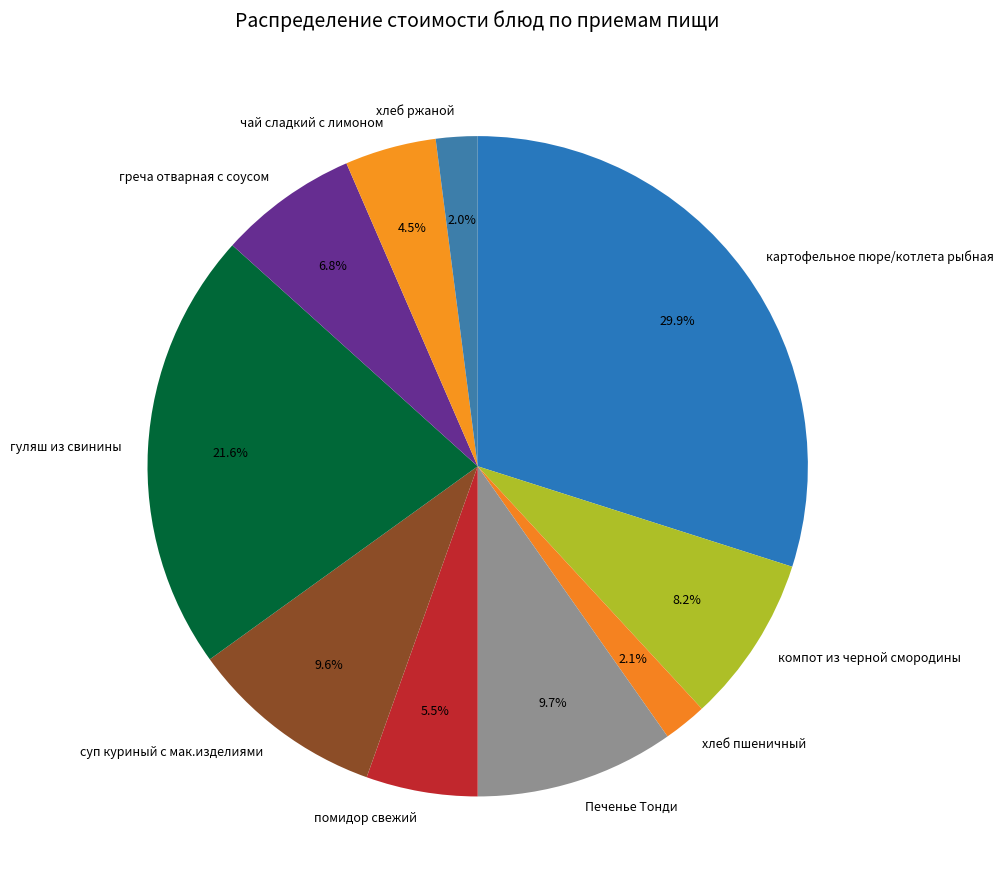

Is there any slice that represents more than half of the pie?

No